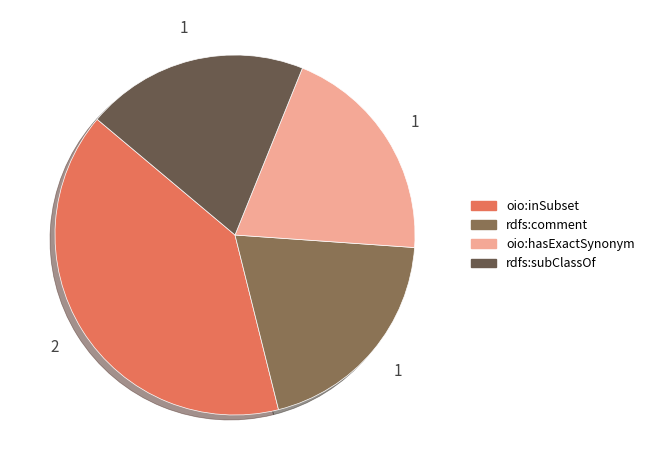

Is there any slice that represents more than half of the pie?

No